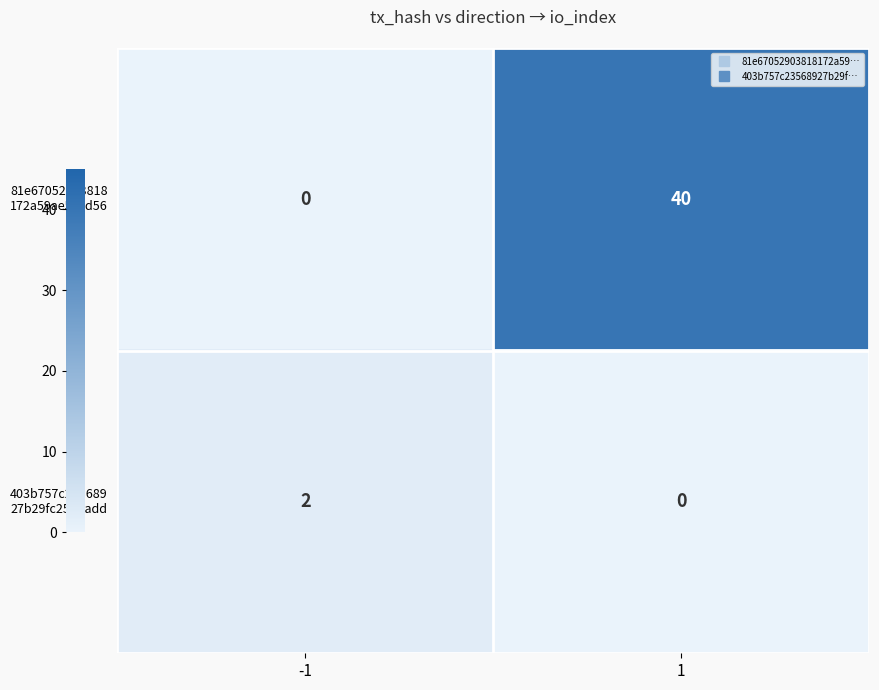

What is the greatest value displayed?

40